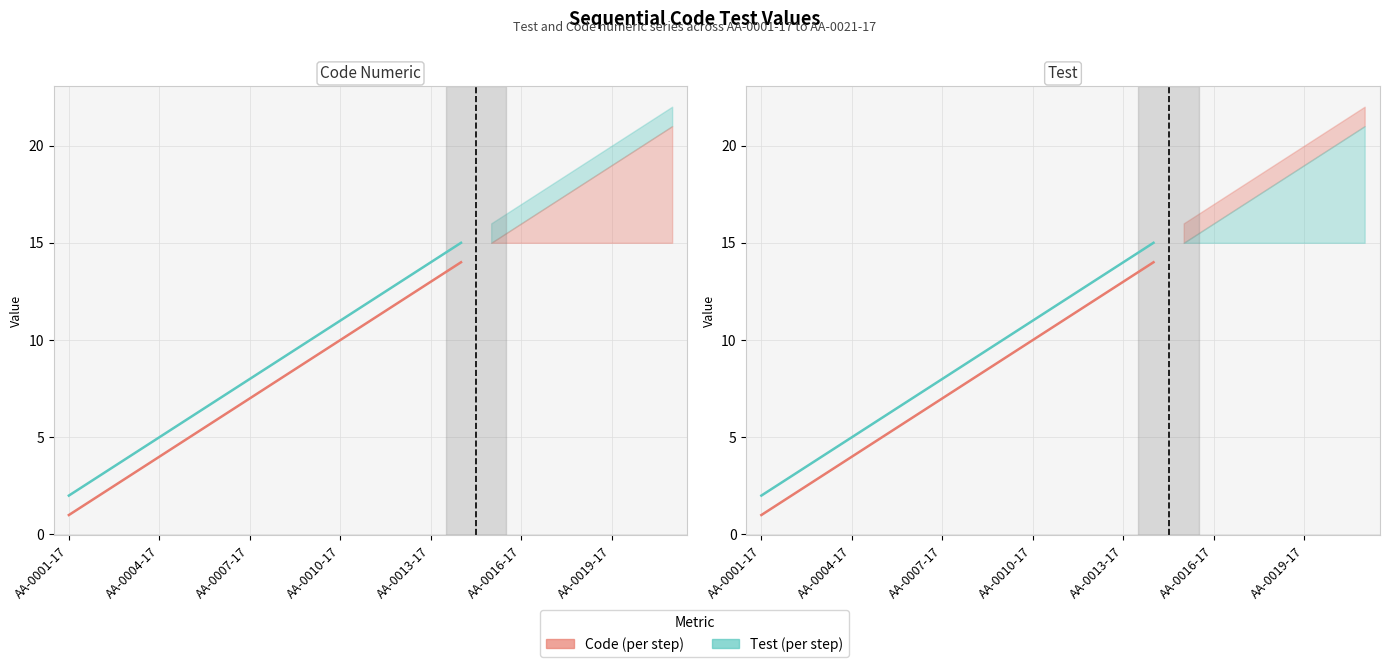

At which label does AA Test reach its minimum?

AA-0001-17